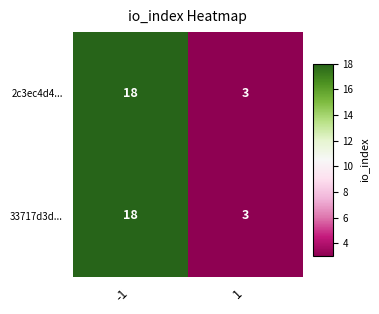

Is it true that 2c3ec4d4... equals 3 at 1?

True